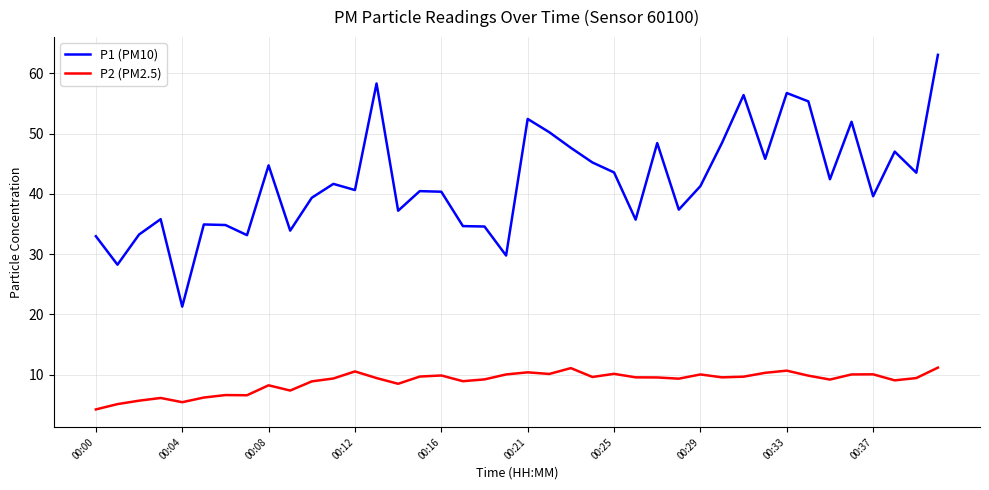

Which series has the largest range (max minus min)?

P1 (PM10)